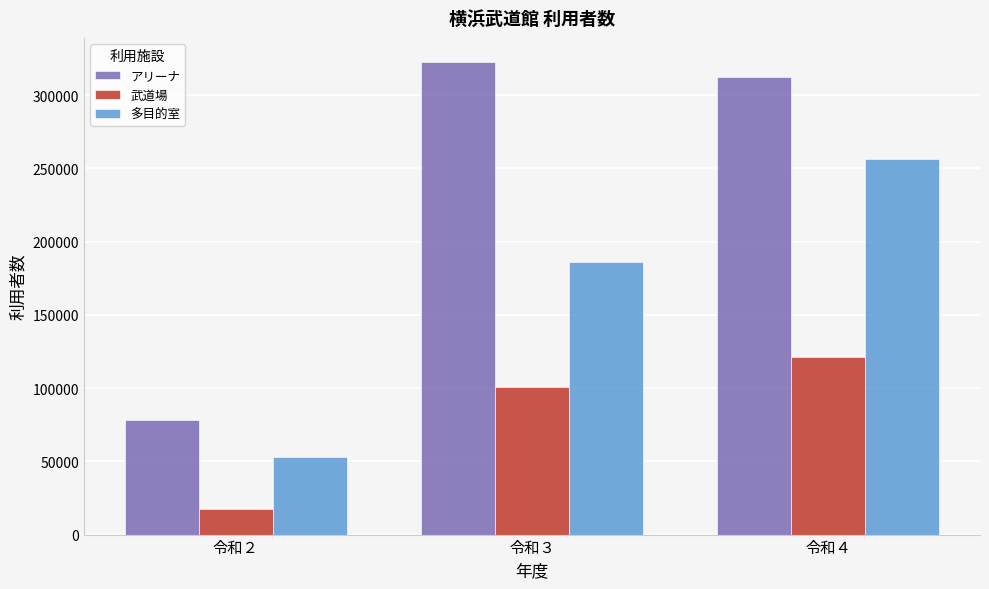

Is the value of 武道場 at 令和４ greater than the value of アリーナ at 令和４?

No